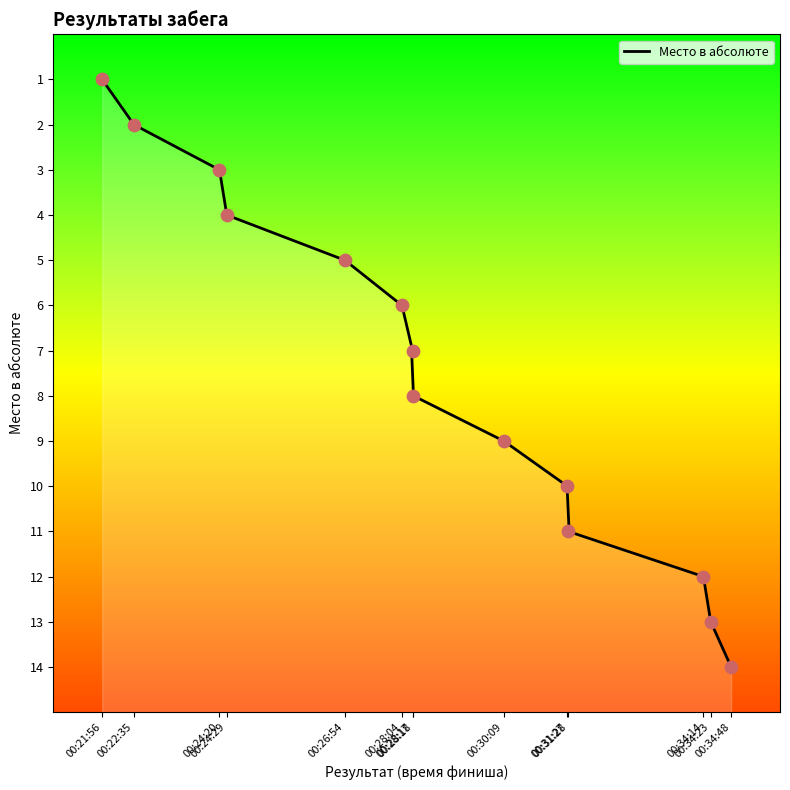

What is the change in value from 00:24:20 to 00:34:23?

+10